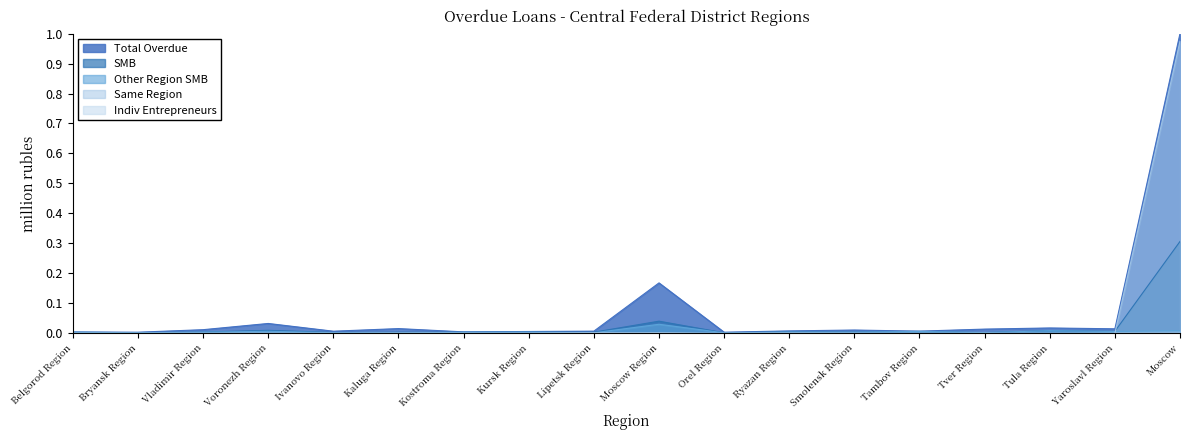

Which series has the largest range (max minus min)?

Total Overdue